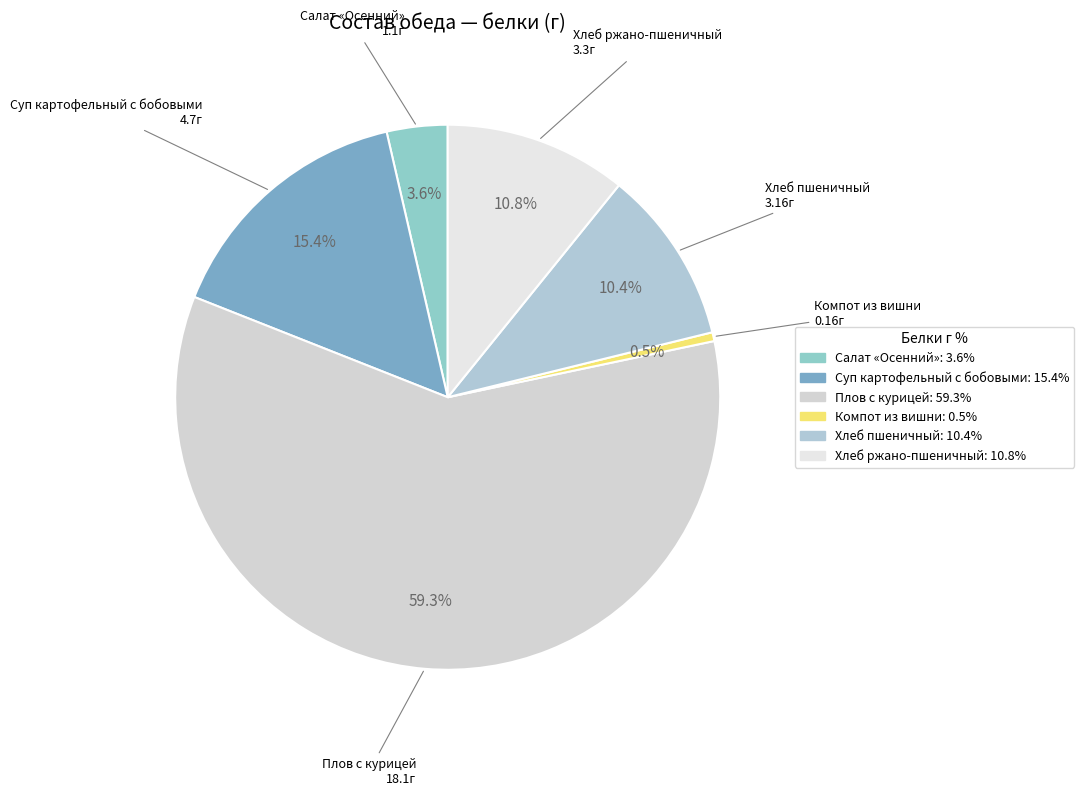

The Компот из вишни slice represents 1% of the pie. True or false?

True